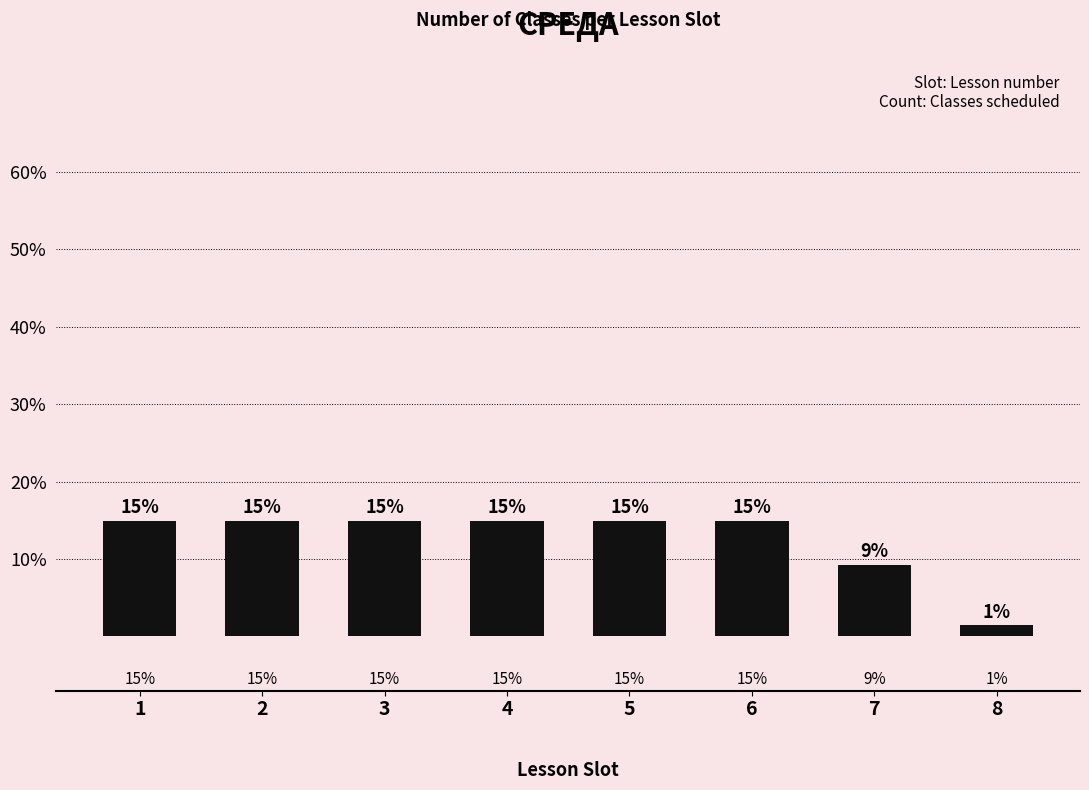

Reading left to right, transcribe all the data shown in this chart.

1=14.9	2=14.9	3=14.9	4=14.9	5=14.9	6=14.9	7=9.2	8=1.4